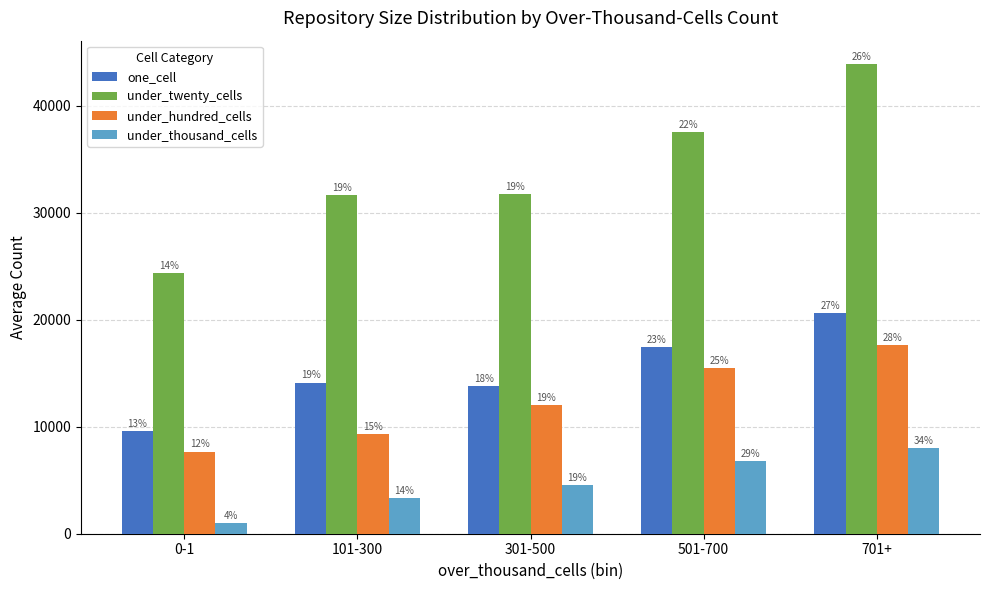

How many groups of bars are there?

5